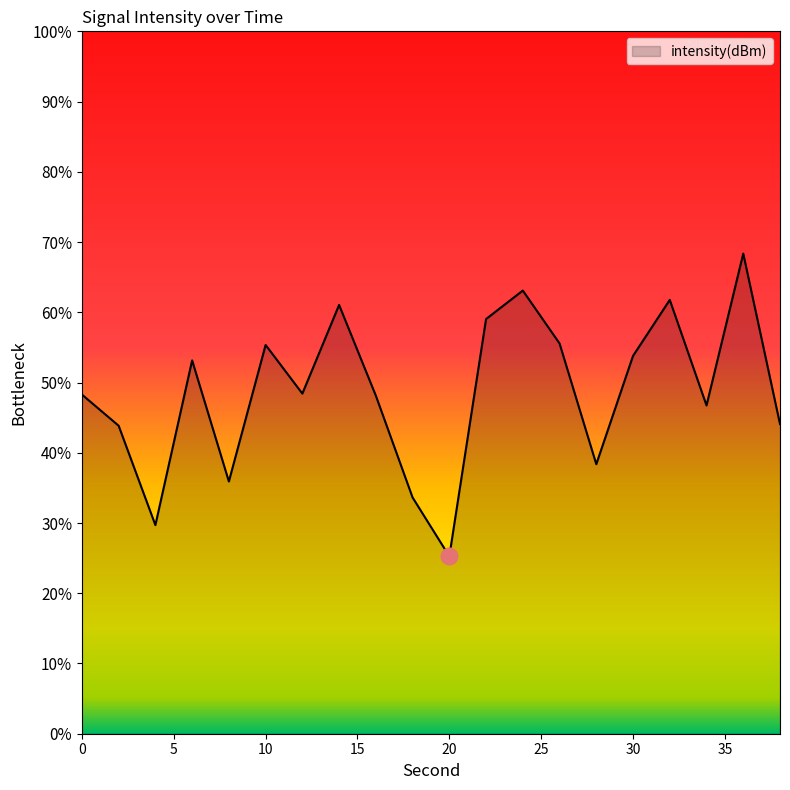

Does the chart display data point markers on the line(s)?

No